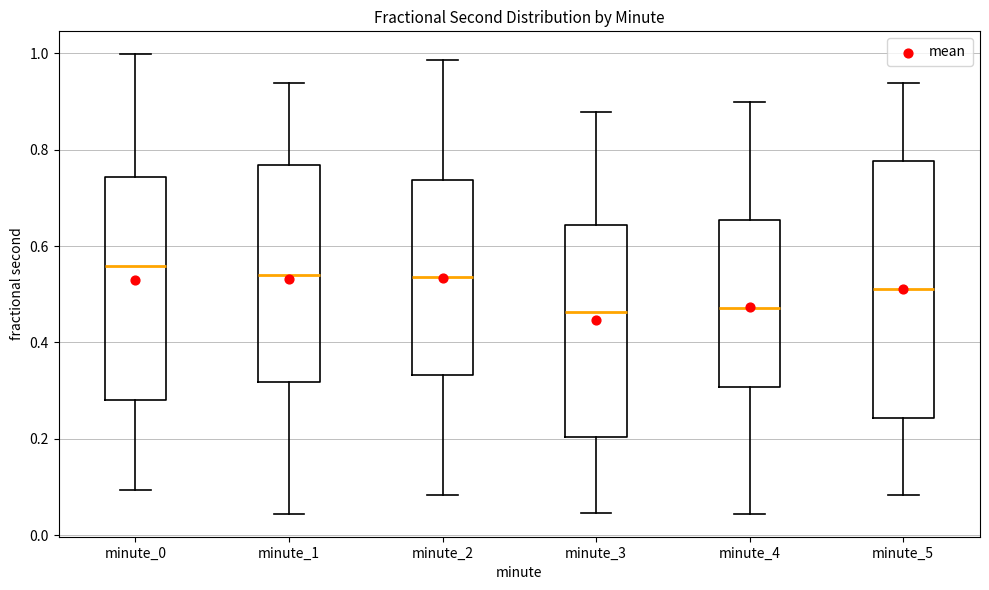

Reading left to right, read every box against the y-axis: the position of its median line, the range the box covers, and the ends of its whiskers. The values are not printed on the chart, so give them approximately, as read against the axis.

minute_0: median 0.56, box 0.28 to 0.74, whiskers 0.10 to 1.00
minute_1: median 0.54, box 0.32 to 0.76, whiskers 0.04 to 0.94
minute_2: median 0.54, box 0.34 to 0.74, whiskers 0.08 to 0.98
minute_3: median 0.46, box 0.20 to 0.64, whiskers 0.04 to 0.88
minute_4: median 0.48, box 0.30 to 0.66, whiskers 0.04 to 0.90
minute_5: median 0.52, box 0.24 to 0.78, whiskers 0.08 to 0.94